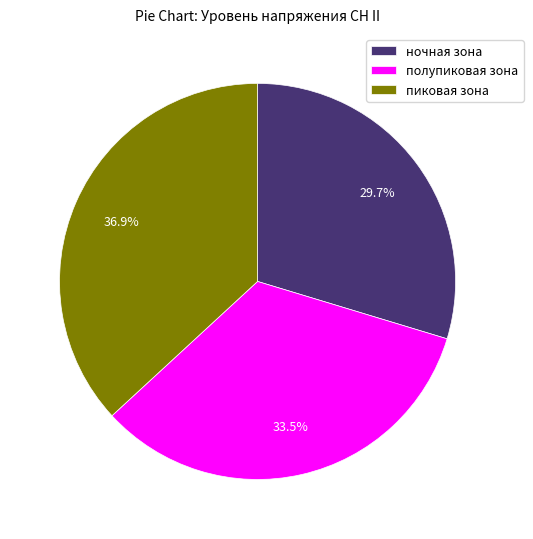

To the nearest percent, what is the average slice percentage?

33%